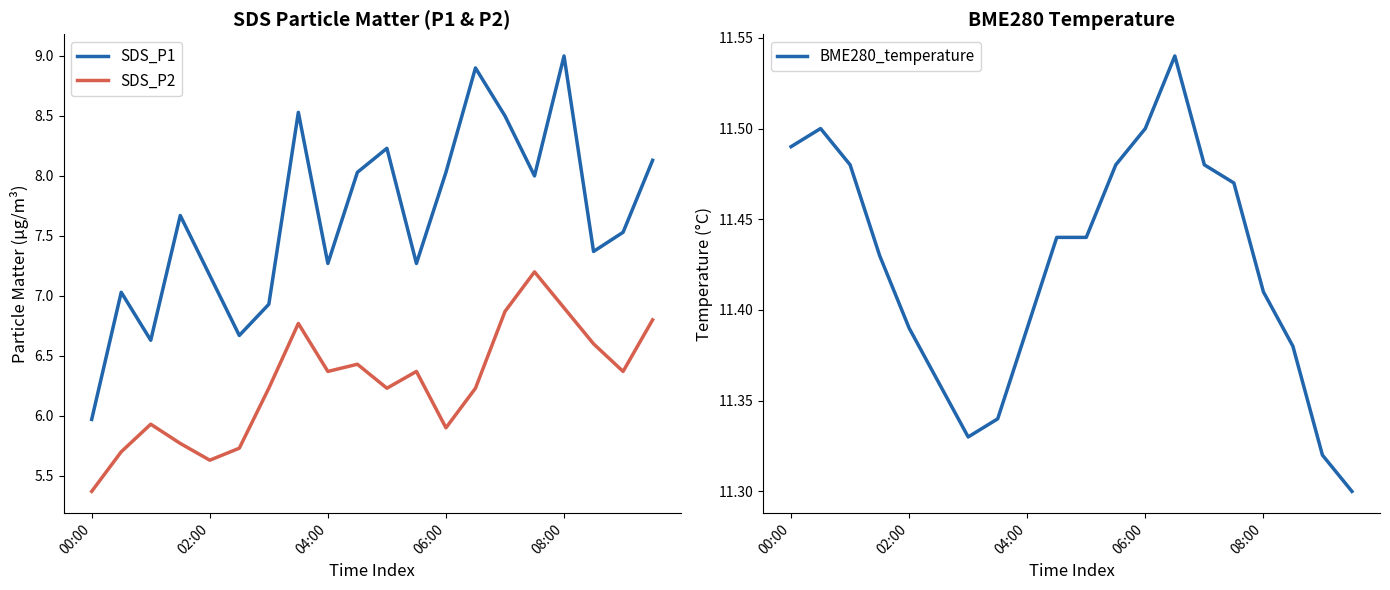

What are all the series names shown in the legend?

SDS_P1, SDS_P2, BME280_temperature